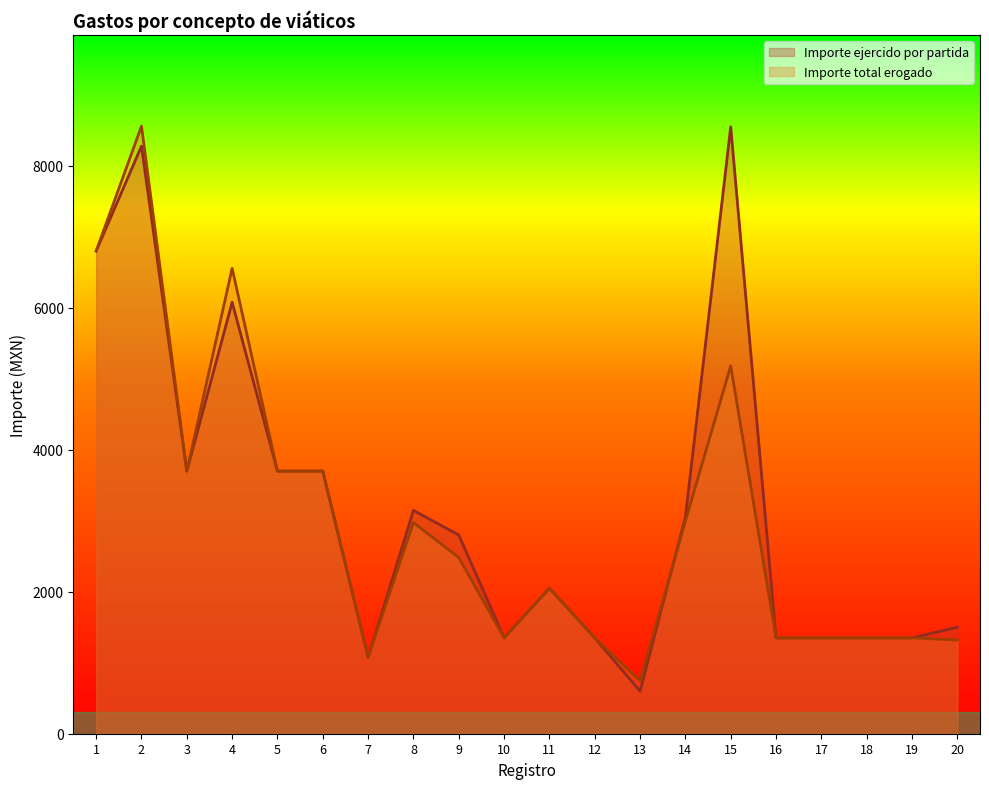

Read the Importe total erogado value at 18.

1350.0